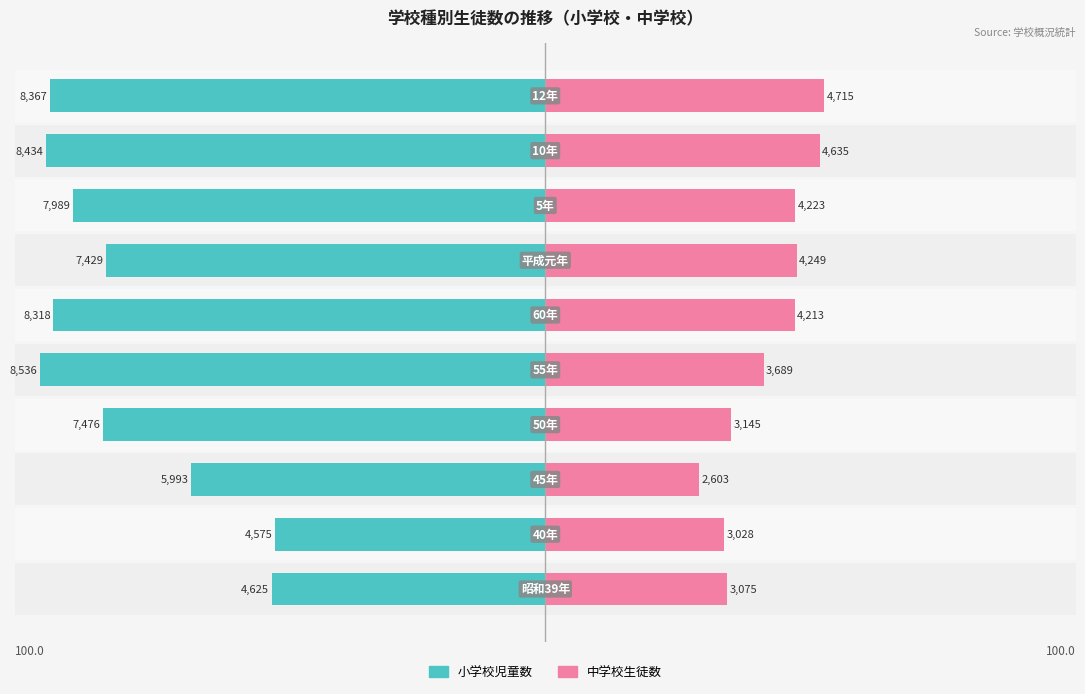

How many series are shown in this chart?

2